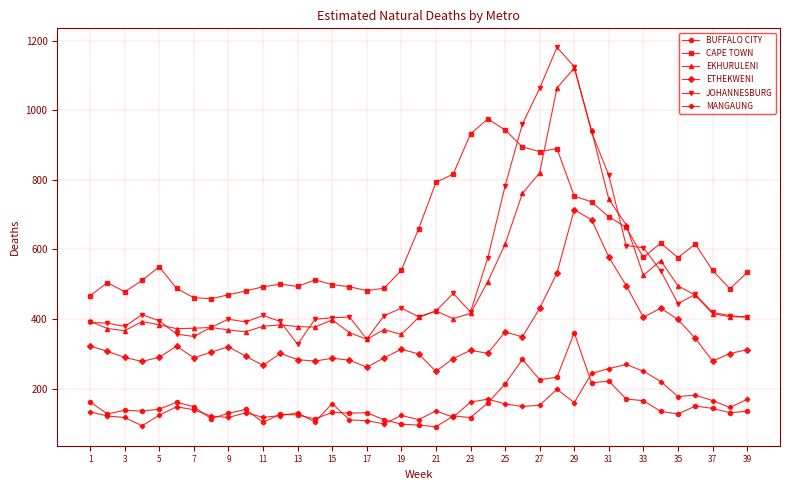

What is the smallest value displayed?

90.6